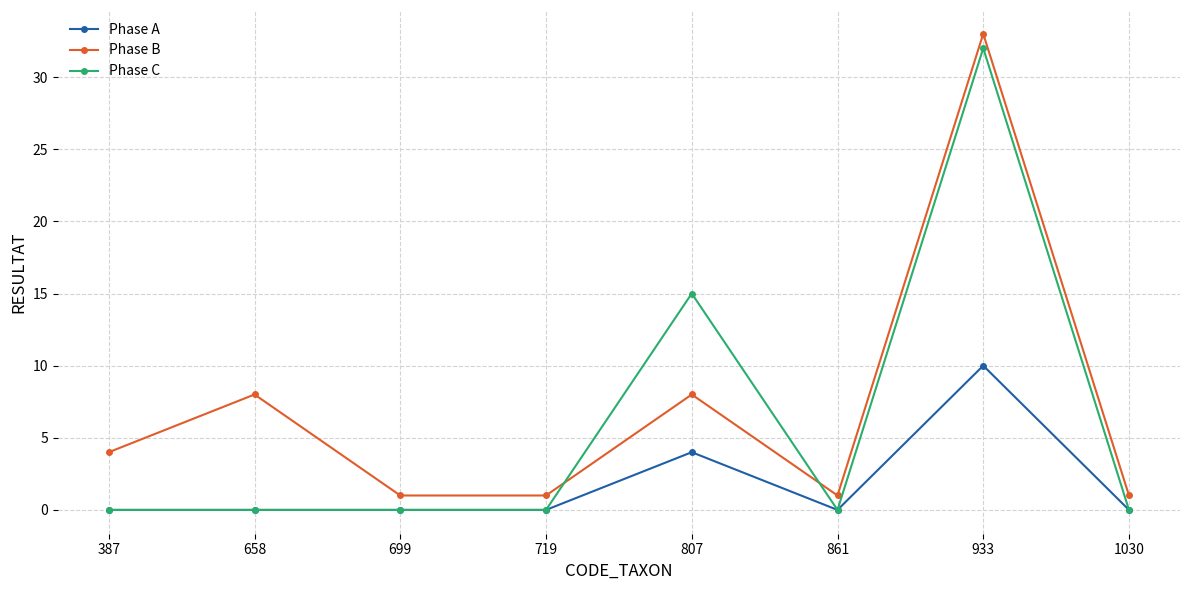

True or false: Phase A has more than 1 interior local peaks.

True